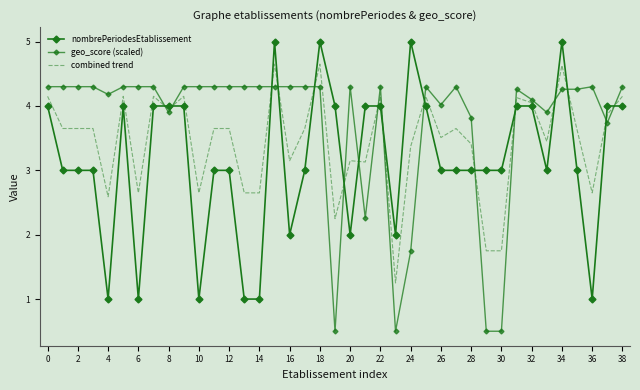

What is the difference between the maximum and minimum values in the nombrePeriodesEtablissement series?

4.0